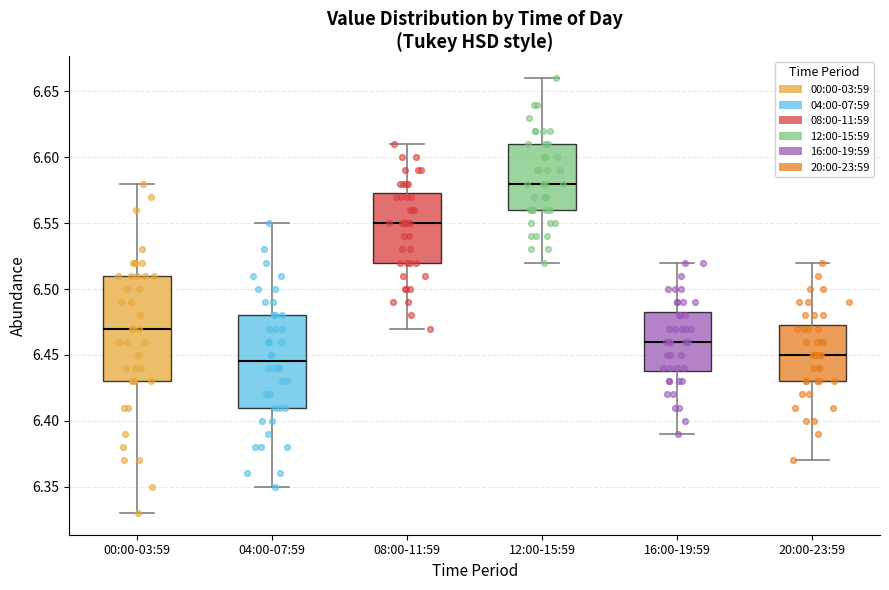

Comparing the boxes themselves (not the whiskers), which one is the tallest?

00:00-03:59